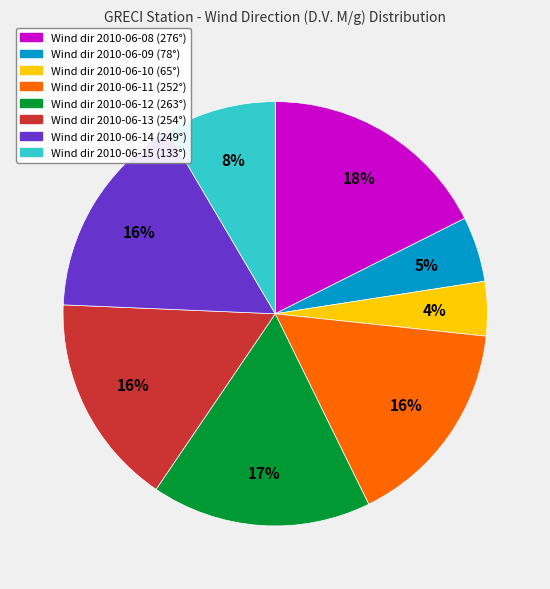

Which category has the biggest portion of the pie?

Wind dir 2010-06-08 (276°)